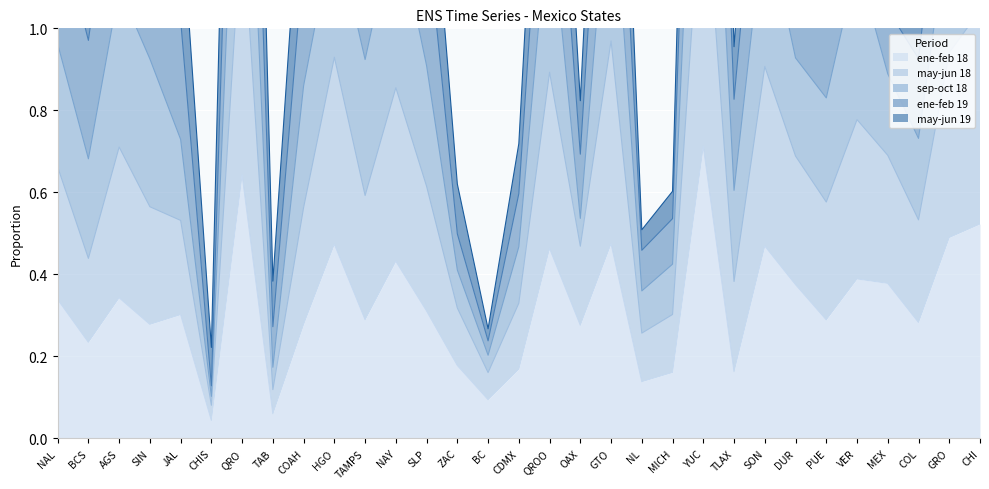

True or false: ene-feb 18 has a value of 0.6 at VER.

False